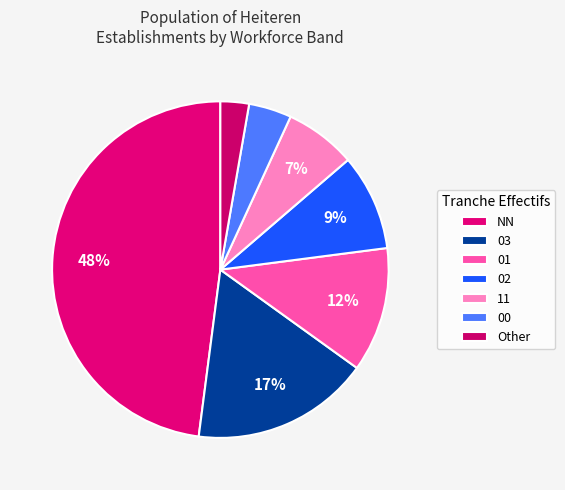

Does any single category account for the majority?

No